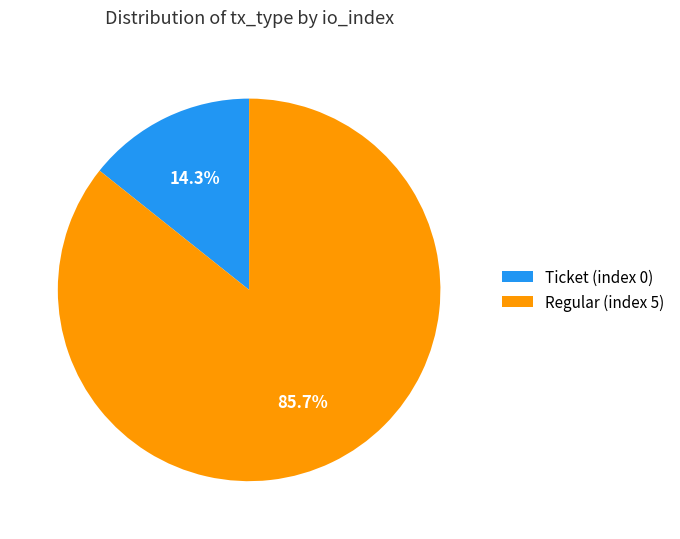

How many slices are in this pie chart?

2